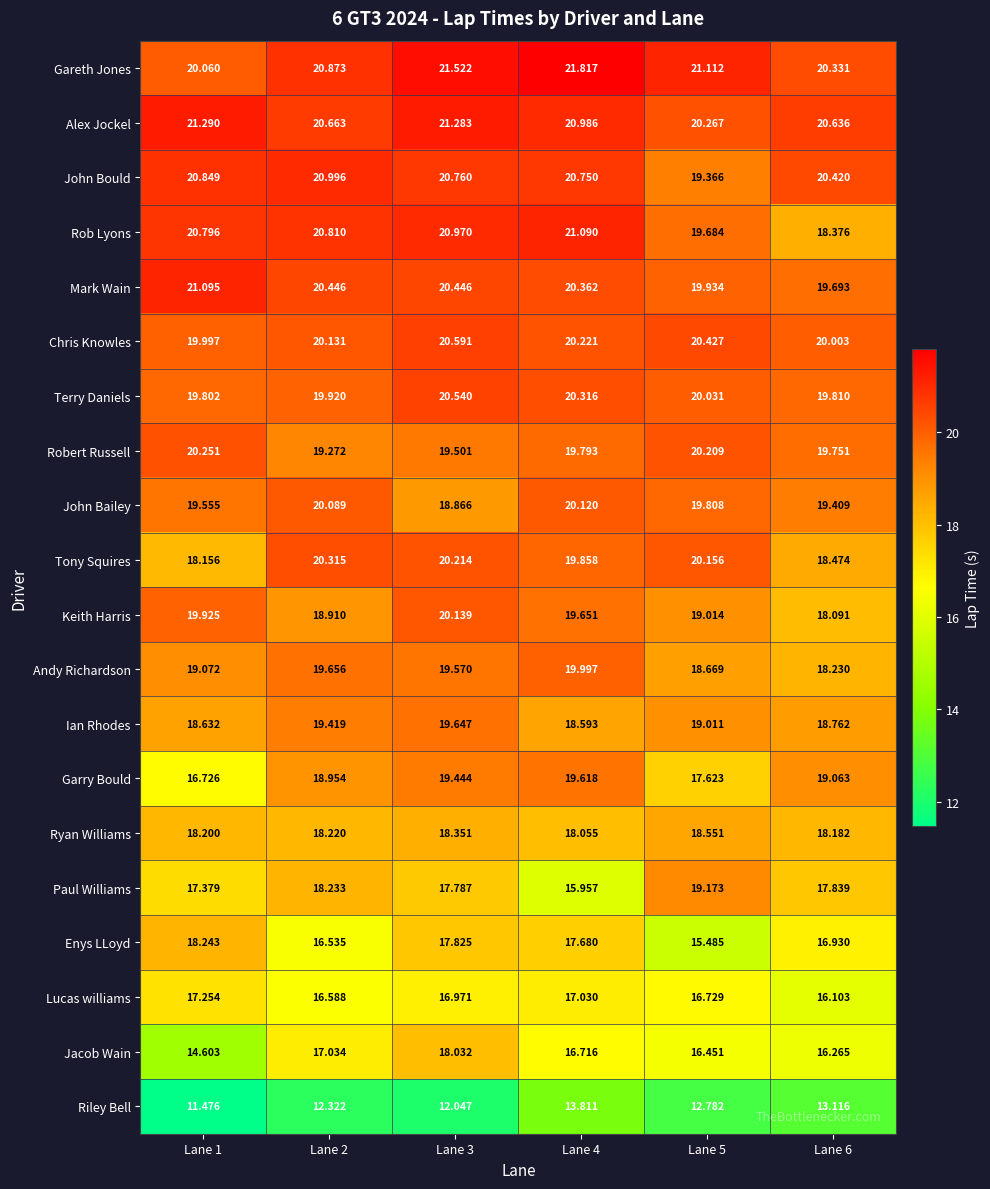

Which series changed the most between Lane 1 and Lane 4?

Garry Bould